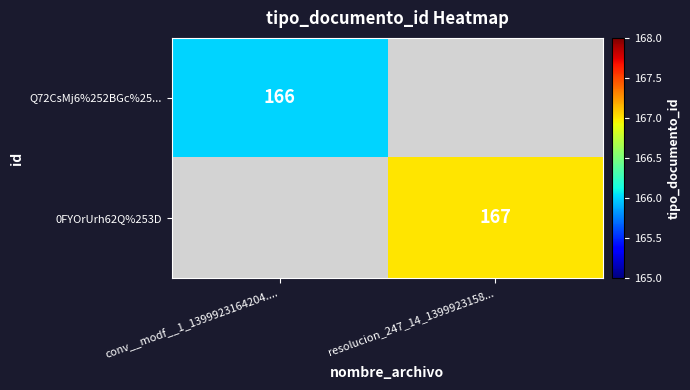

What is the smallest value displayed?

166.0